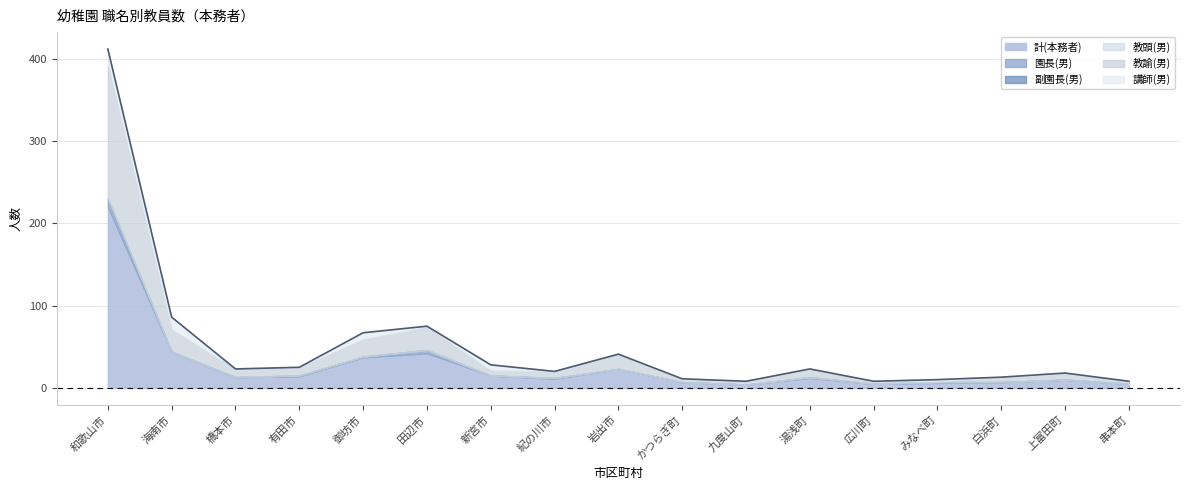

What are all the series names shown in the legend?

計(本務者), 園長(男), 副園長(男), 教頭(男), 教諭(男), 講師(男)